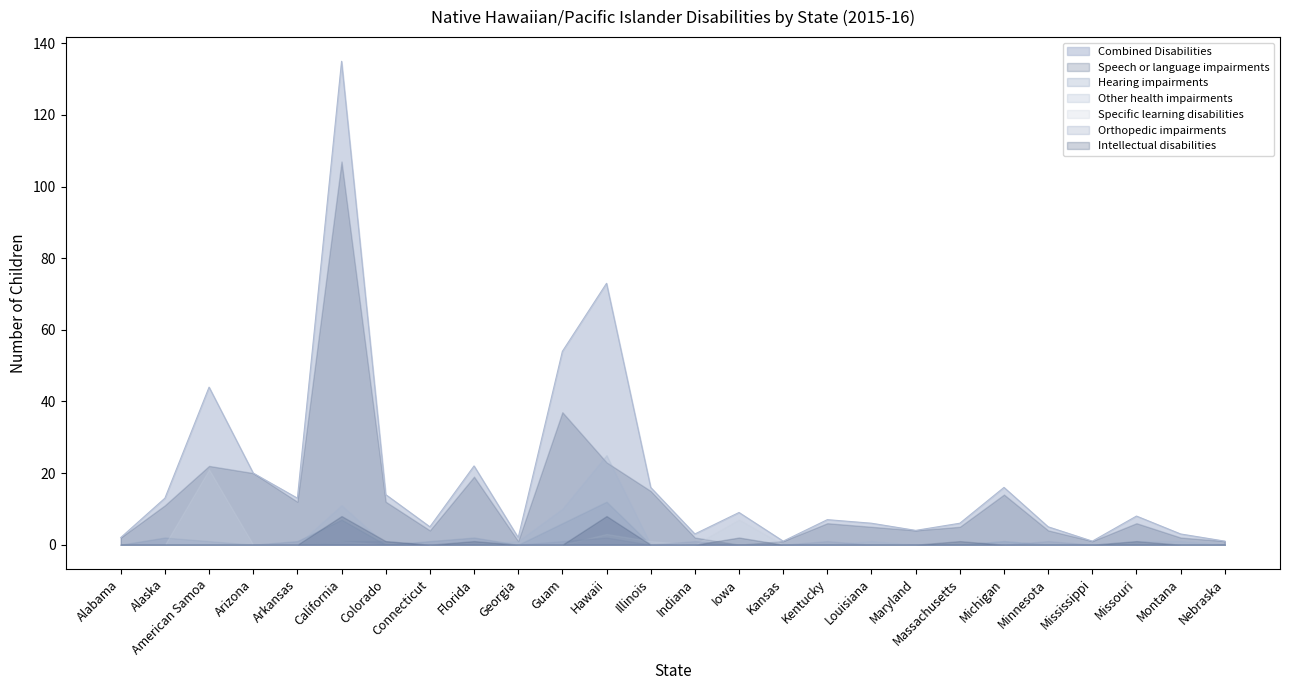

At which label does Speech or language impairments first exceed 6?

Alaska